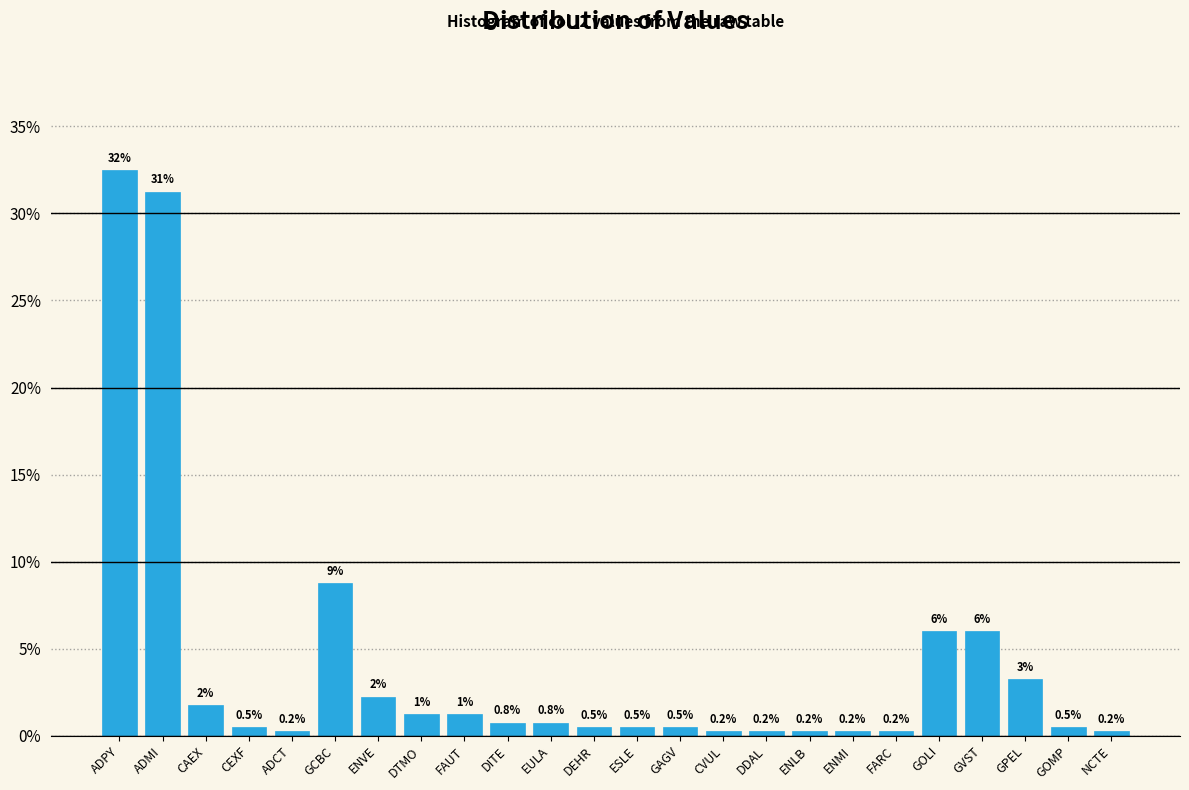

The chart shows a value of 6.0 at GVST. True or false?

True